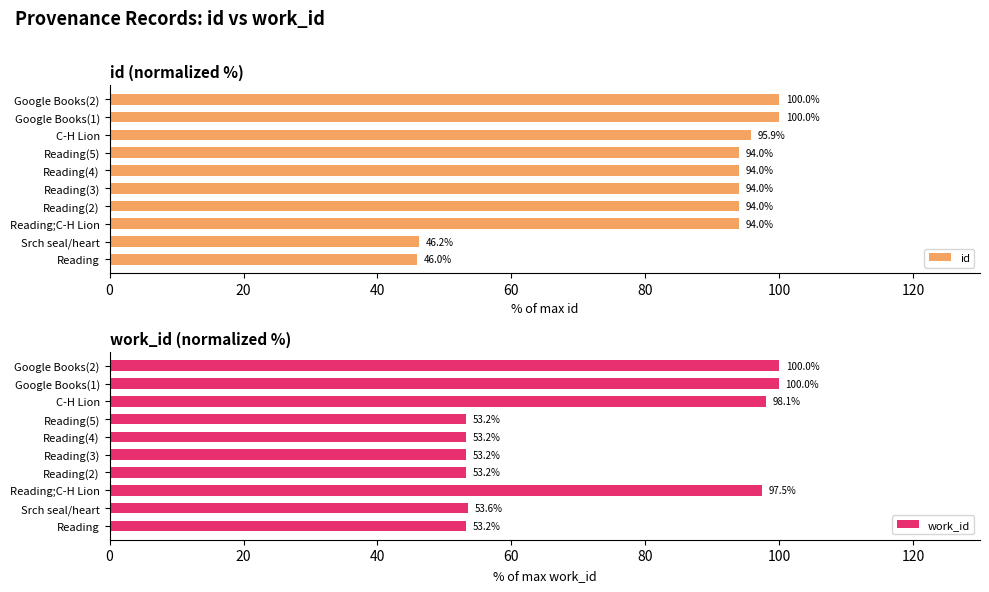

The value of id at Reading(2) is 157.5. True or false?

False